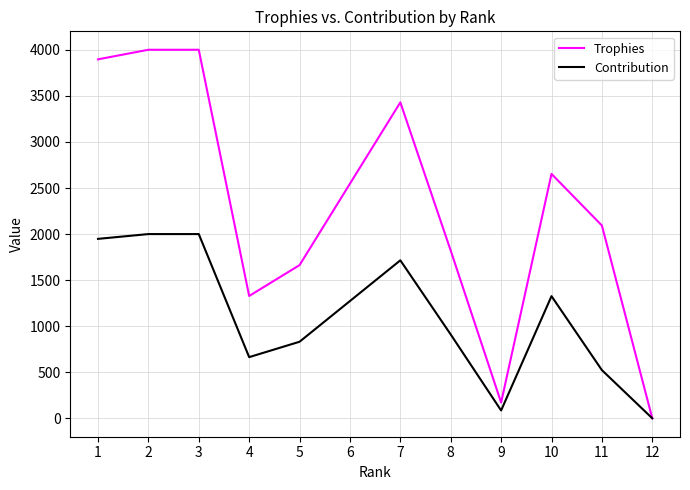

Which series has the largest range (max minus min)?

Trophies